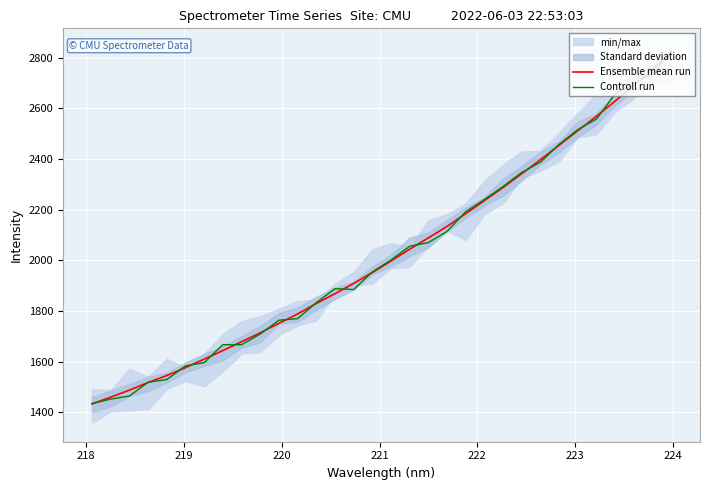

What is the highest value of the Controll run series?

2827.5